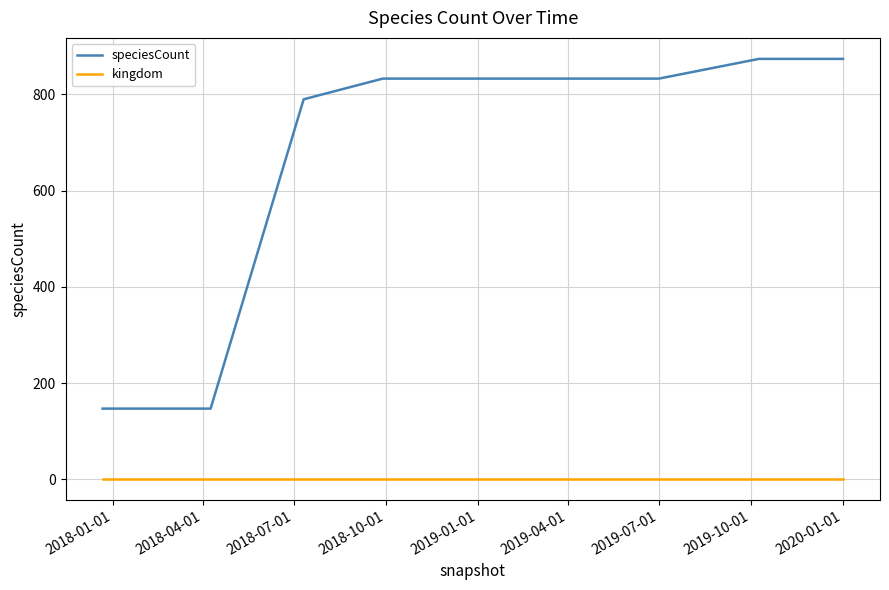

List the series in order of their peak value, lowest first.

kingdom, speciesCount